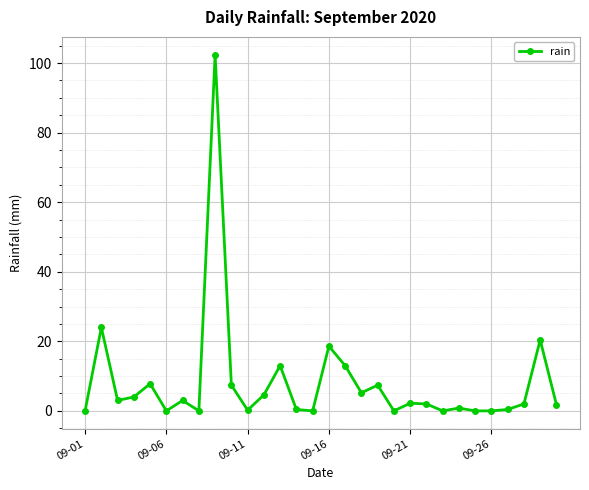

What is the average value?

8.1